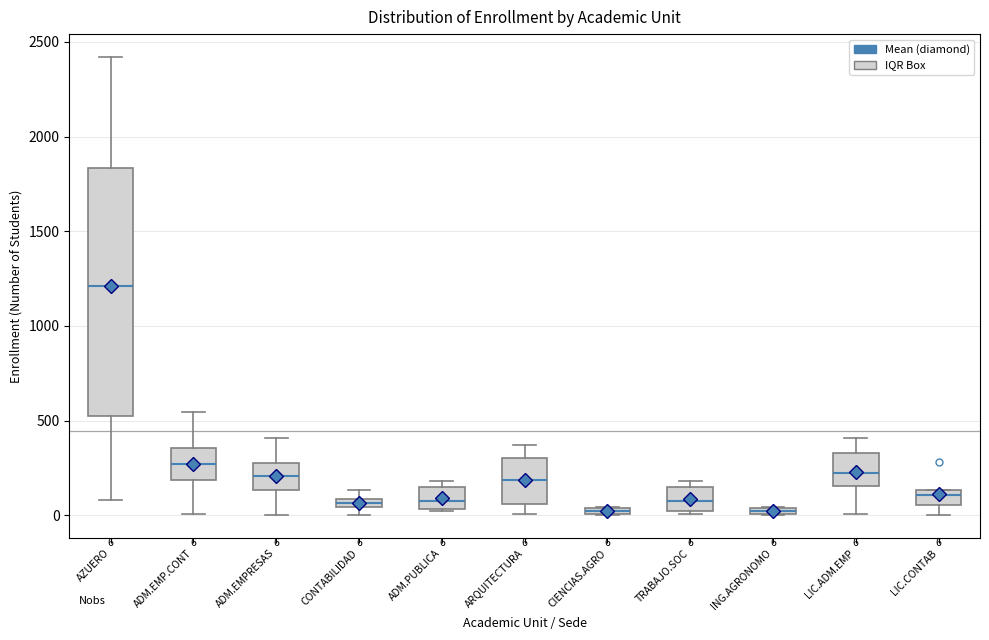

Which box's median line is the highest?

AZUERO